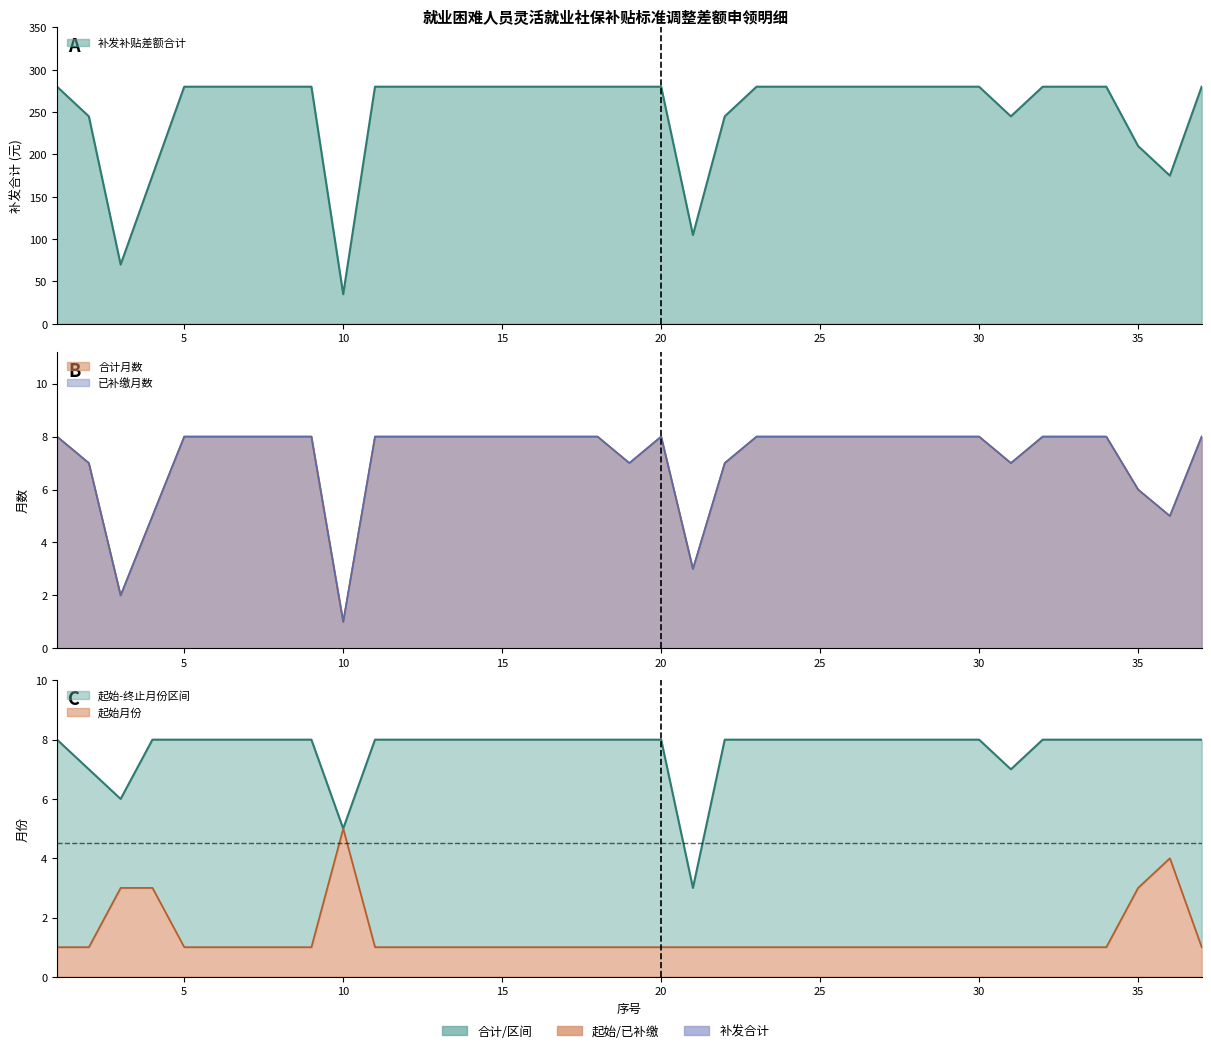

True or false: 起始月份 and 已补缴月数 cross at least once.

True